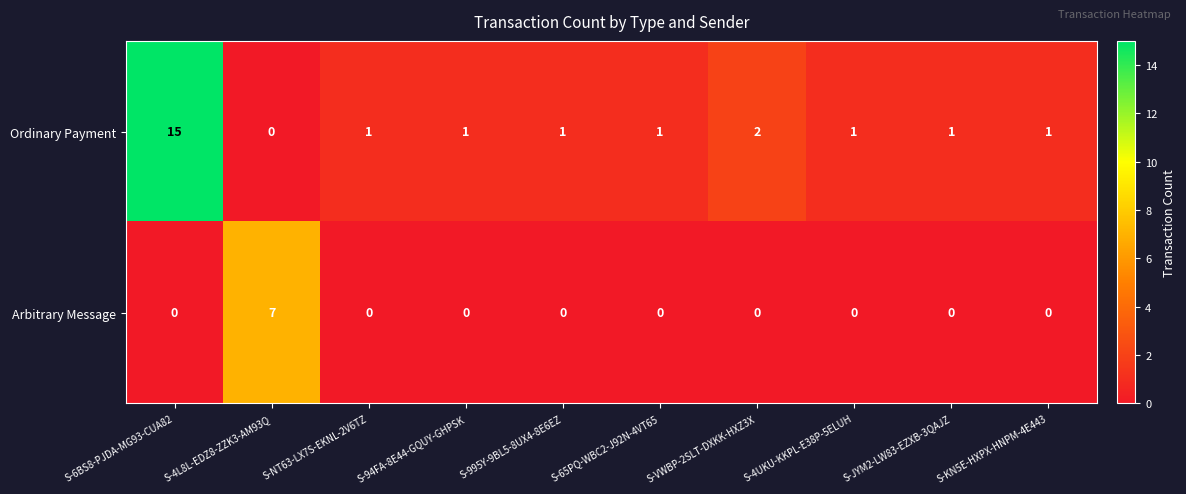

Count the number of categories in the chart.

10